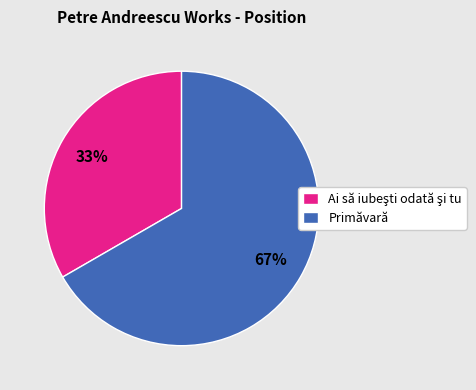

To the nearest percent, what percentage of the pie is Primăvară?

67%